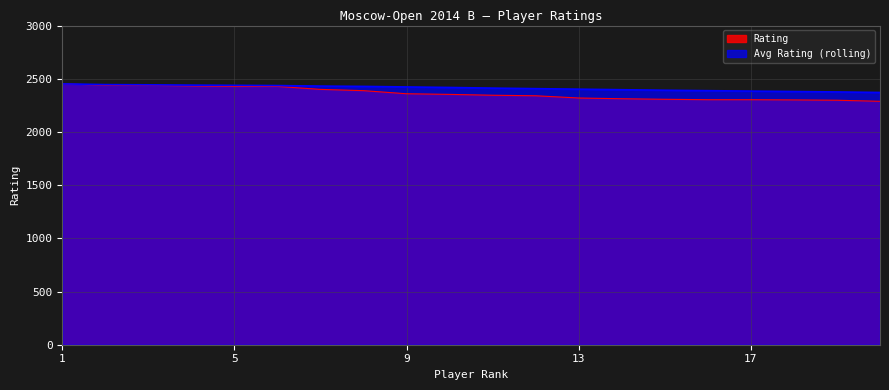

What is the total value across all series at 4?

4873